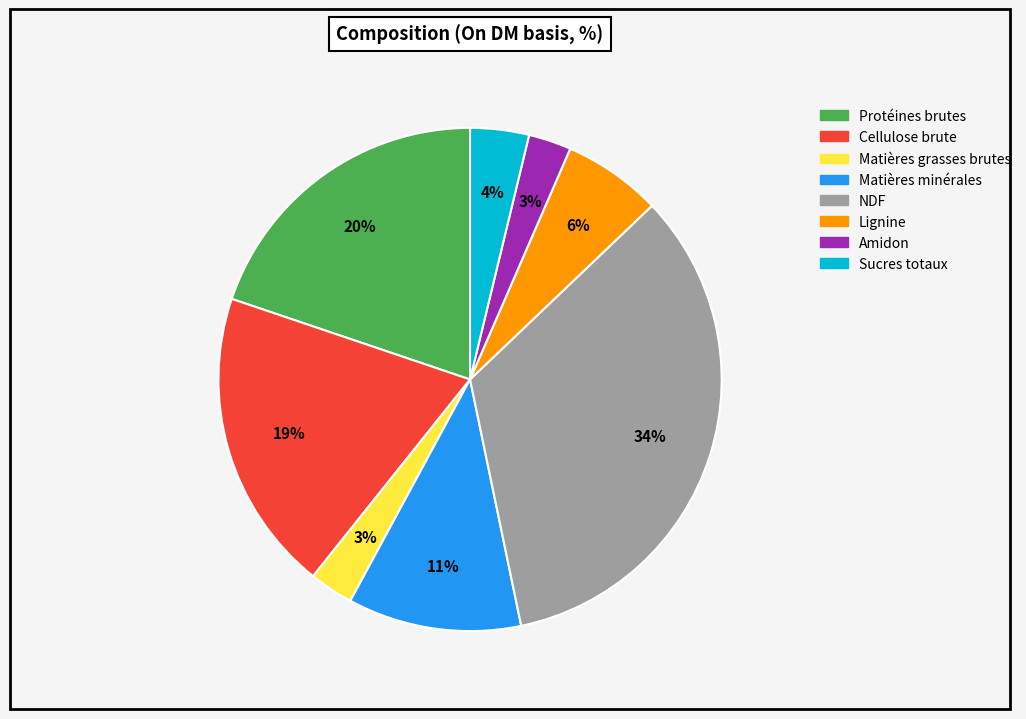

Count the number of slices in the pie.

8